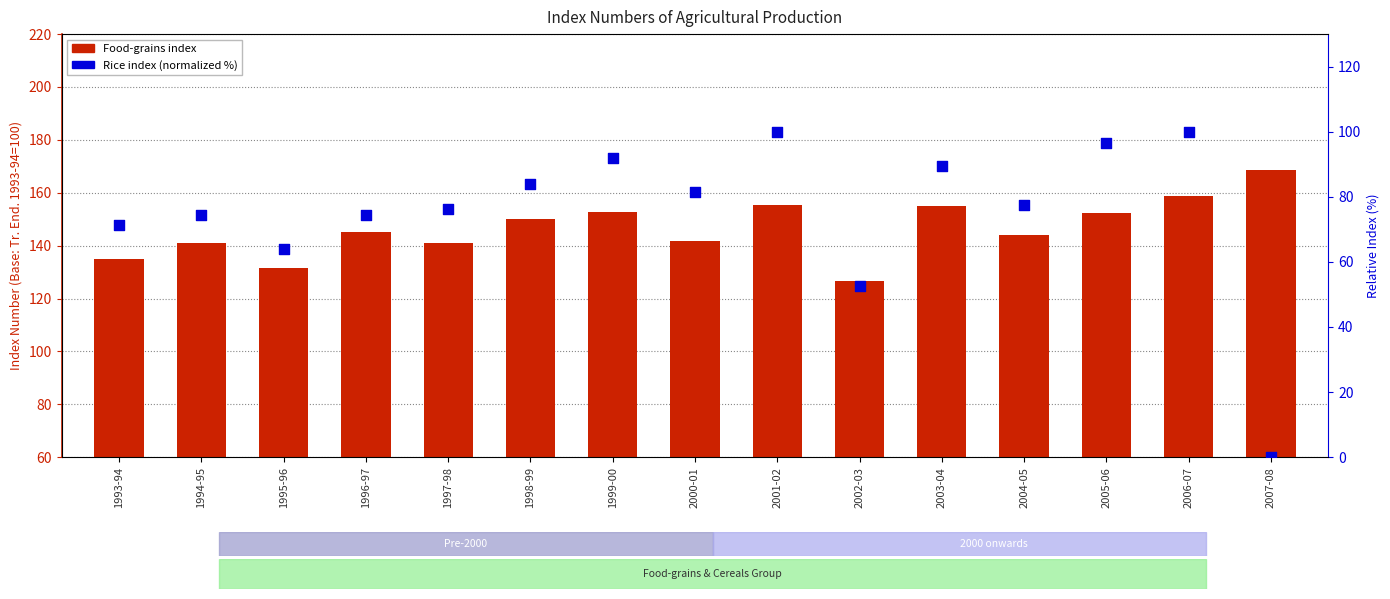

What is the total value across all series at 1995-96?

195.3